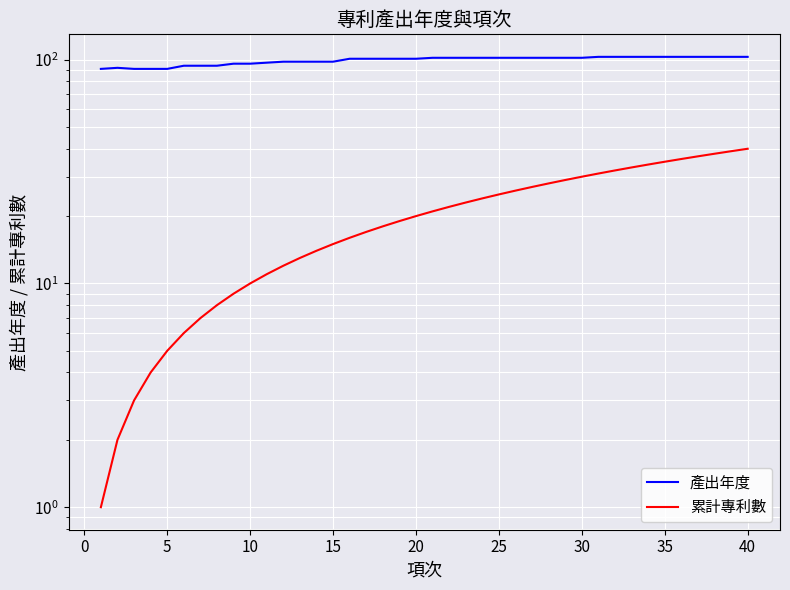

At how many categories does at least one series exceed 8?

40